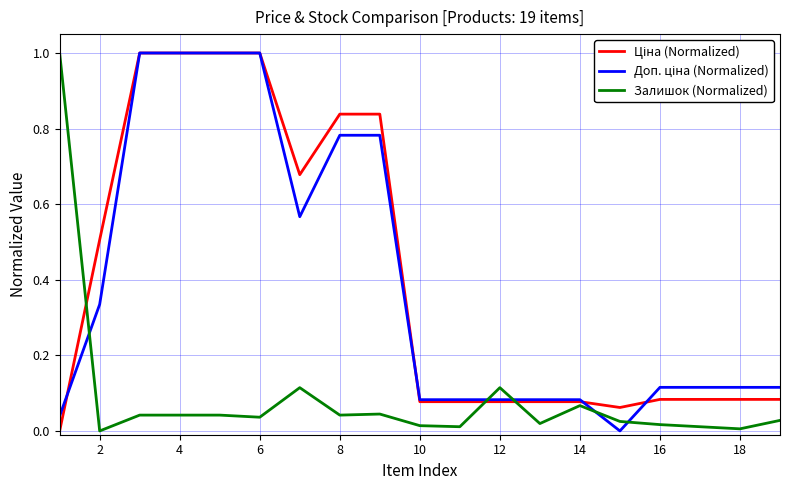

True or false: Ціна (Normalized) and Залишок (Normalized) intersect in this chart.

True